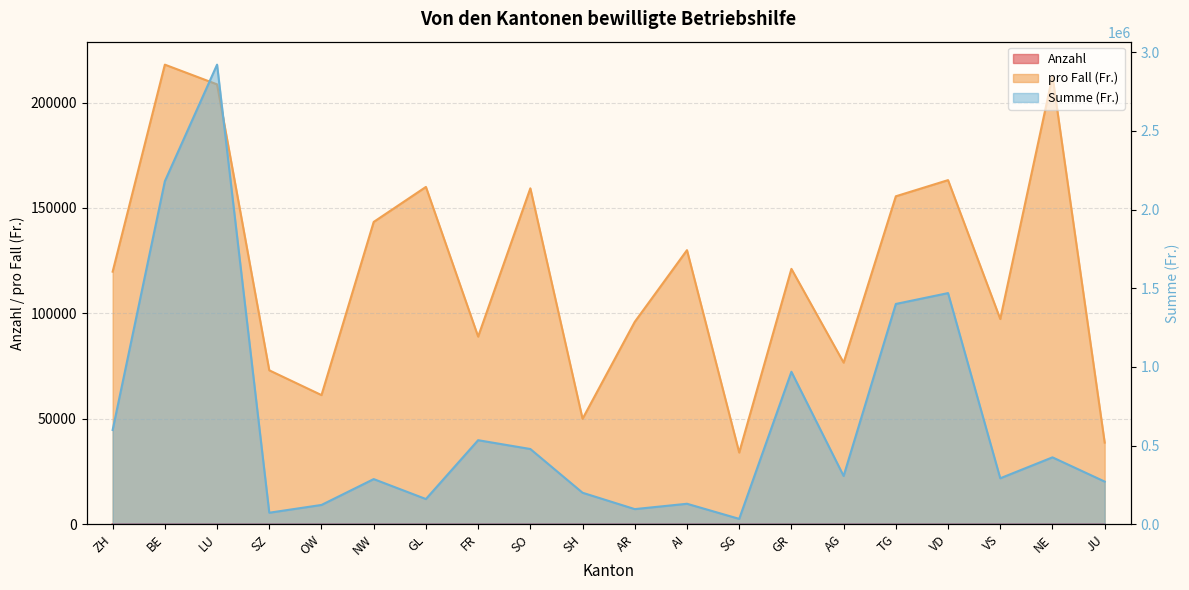

At which label is pro Fall (Fr.) closest to 126000?

AI